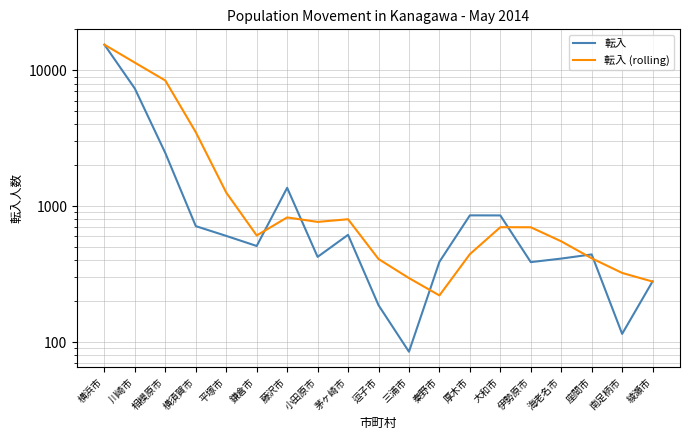

Which category has the lowest value across all series?

三浦市